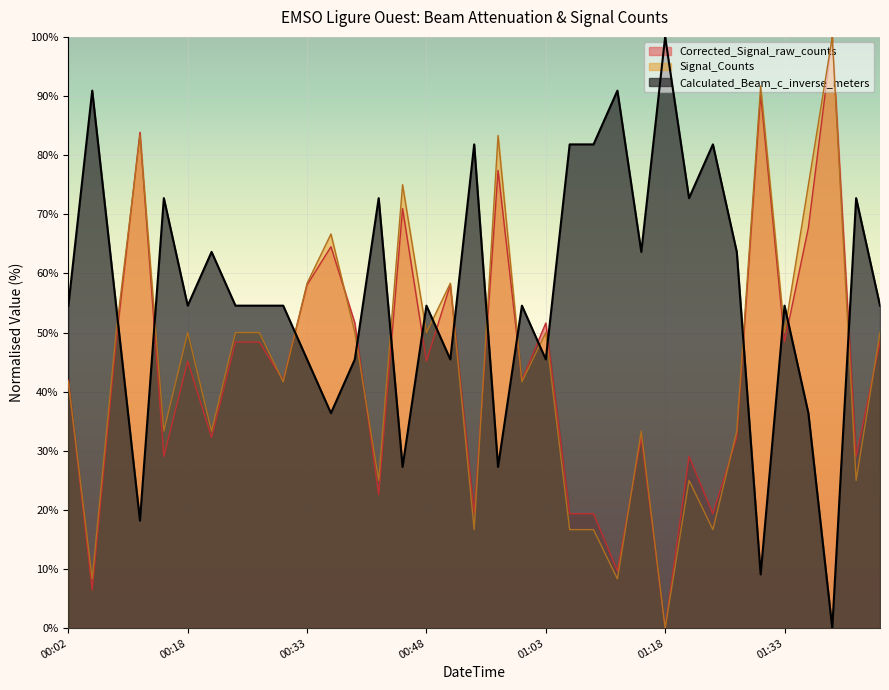

True or false: Calculated_Beam_c_inverse_meters and Signal_Counts cross at least once.

True